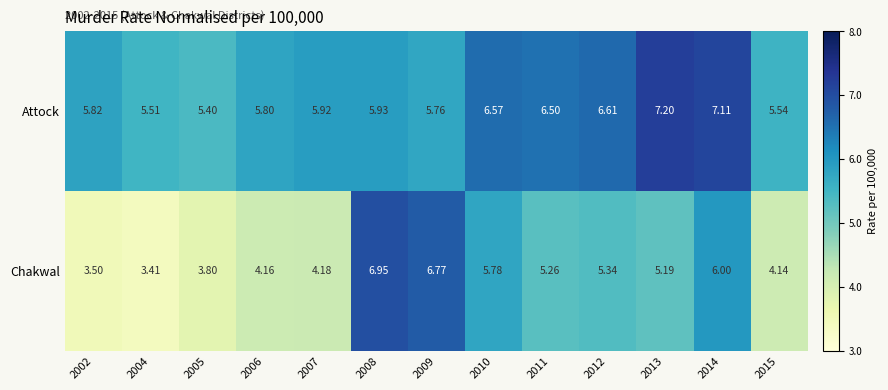

Which series changed the most between 2009 and 2011?

Chakwal